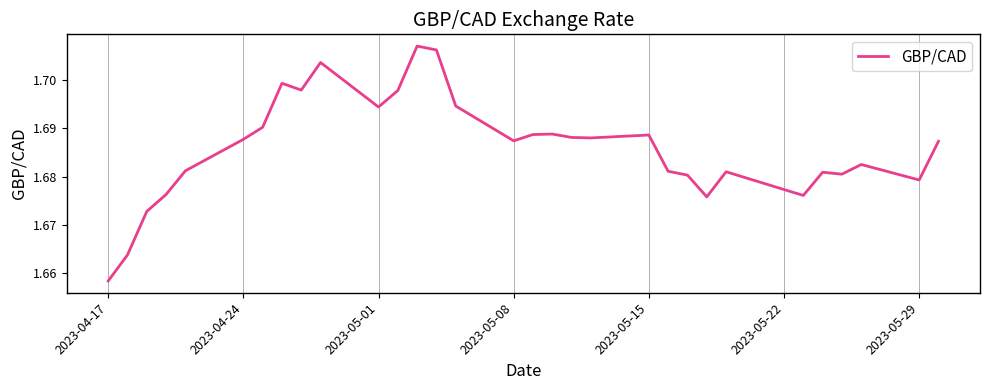

How many lines are shown in the chart?

1